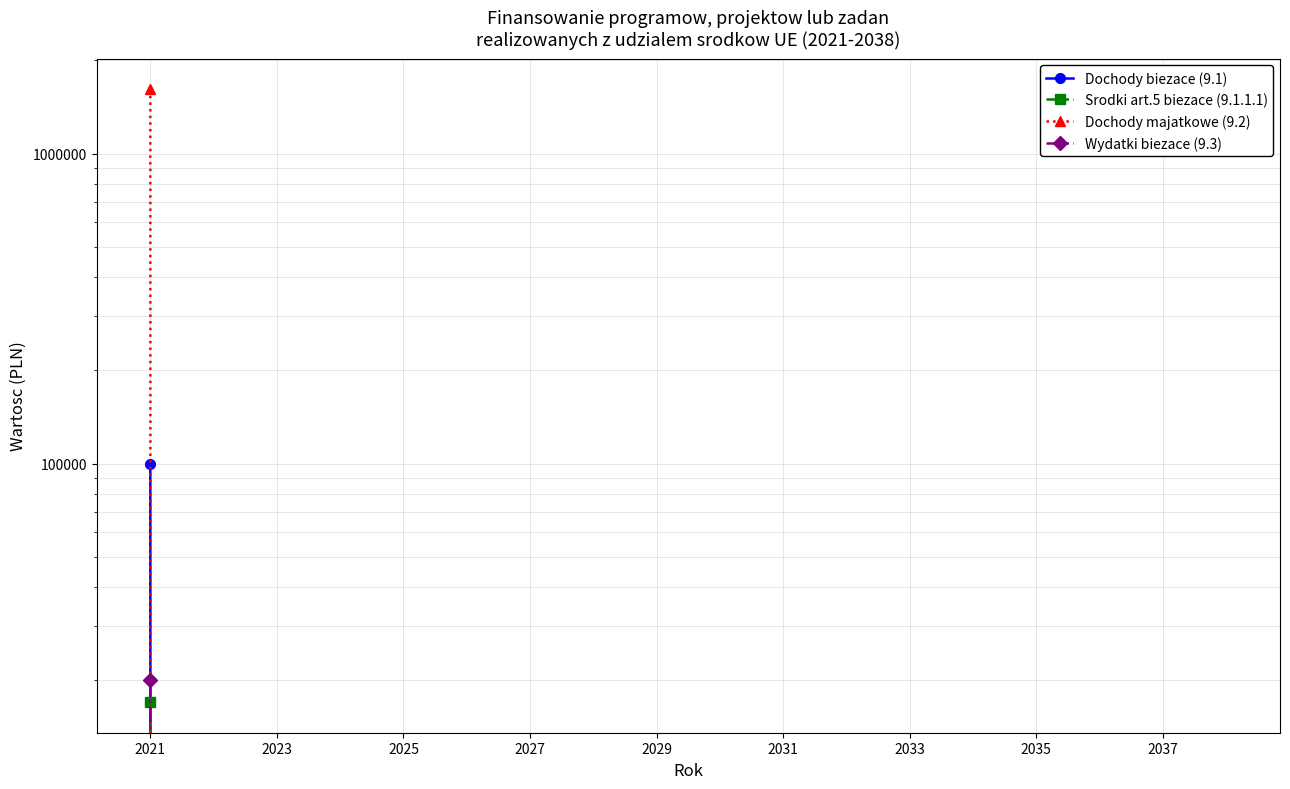

What is the greatest value displayed?

1616059